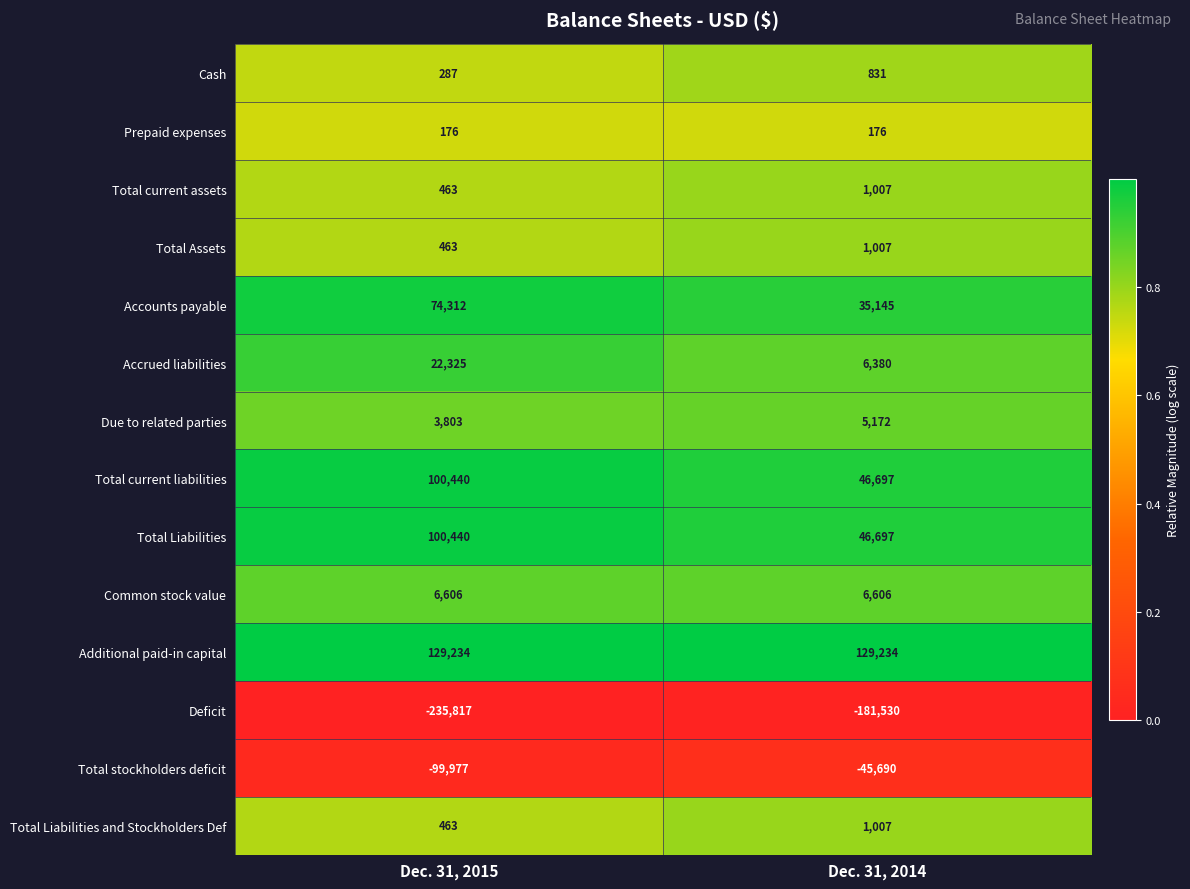

What is the spread (max minus min) of values at Dec. 31, 2015?

365051